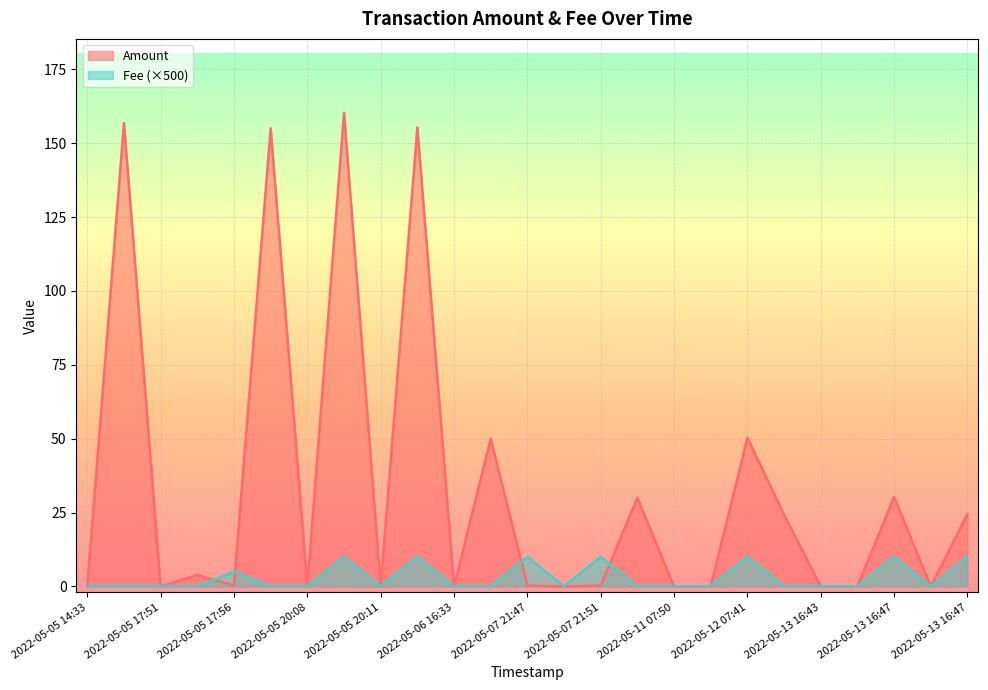

Rank the series at 2022-05-12 07:41 from highest to lowest value.

Amount, Fee (×500)